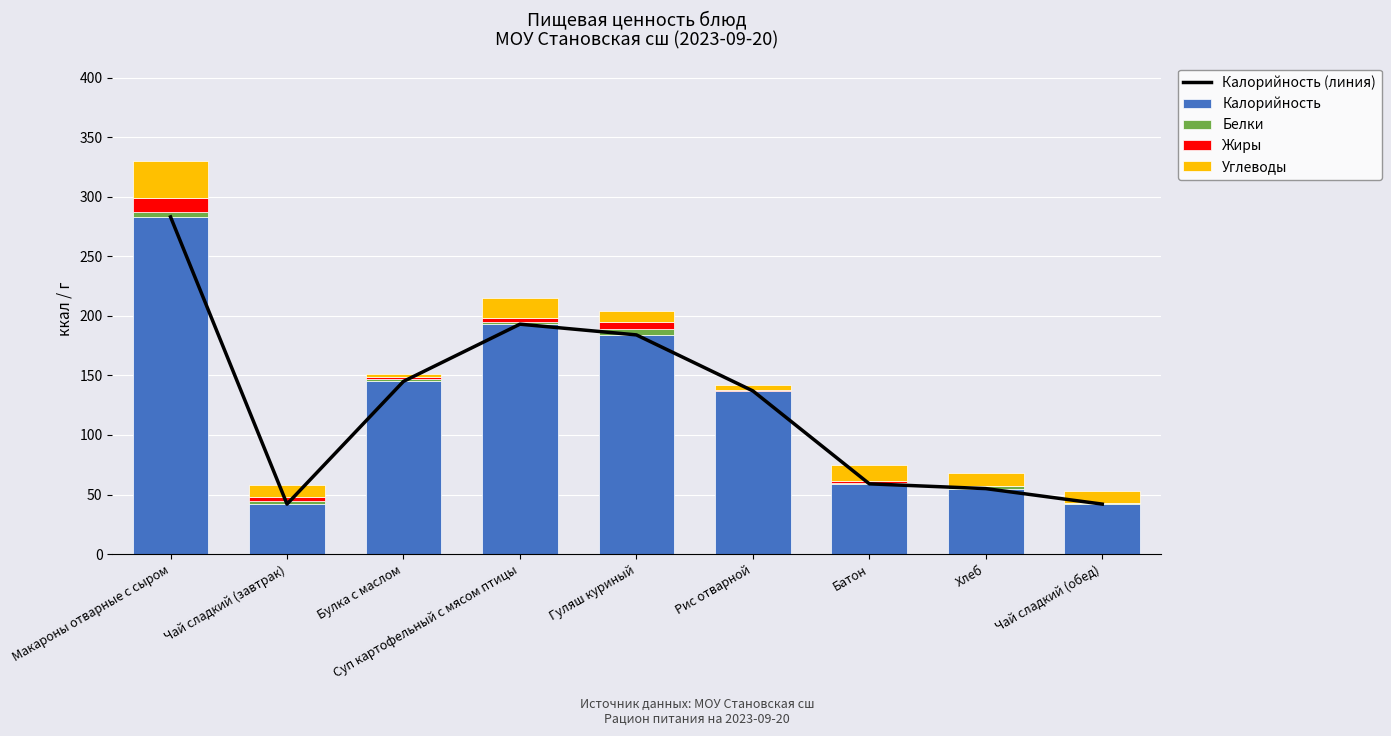

True or false: Калорийность (линия) has a value of 145 at Булка с маслом.

True